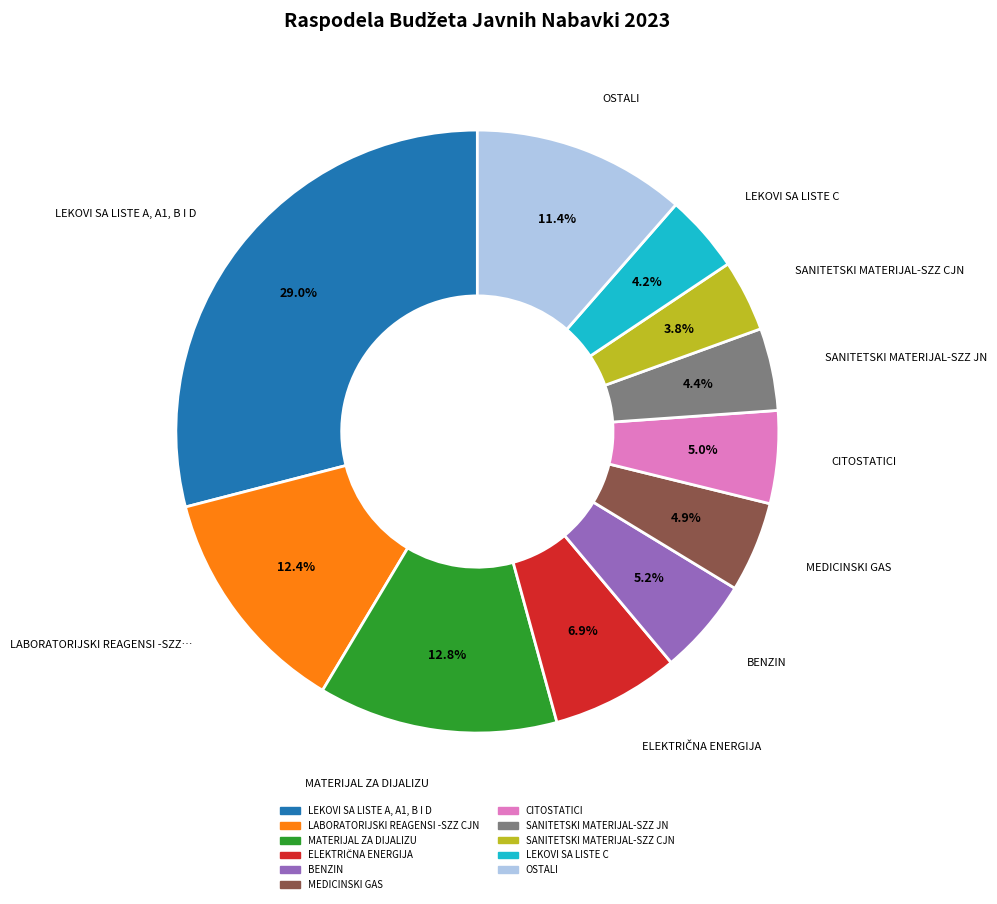

What is the total percentage of MATERIJAL ZA DIJALIZU and BENZIN?

18.0%